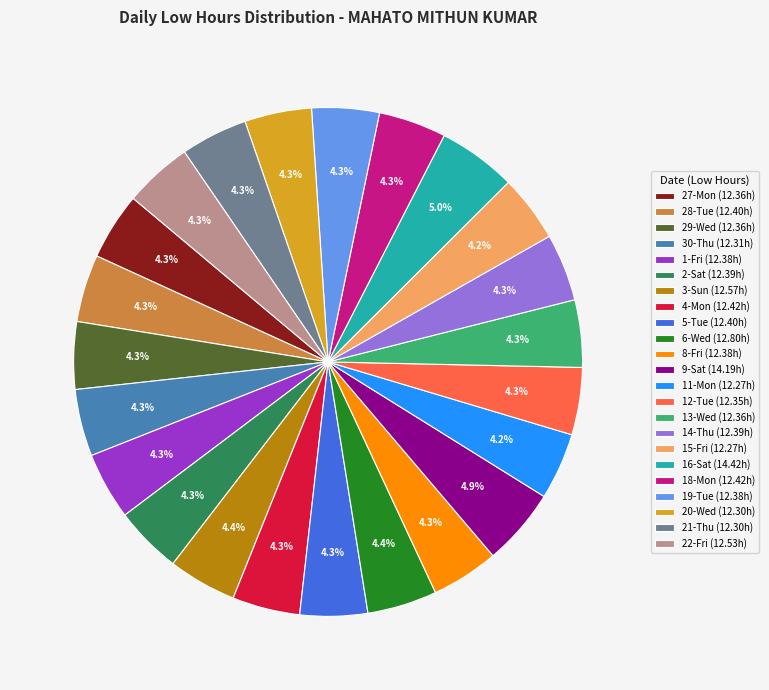

The 21-Thu slice represents 4% of the pie. True or false?

True